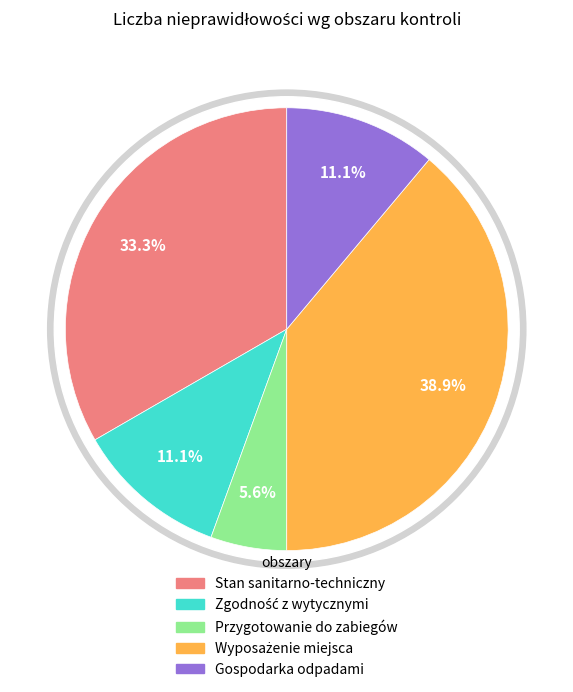

How much of the chart is everything except Tabela 2. Zgodność z wytycznymi?

88.9%